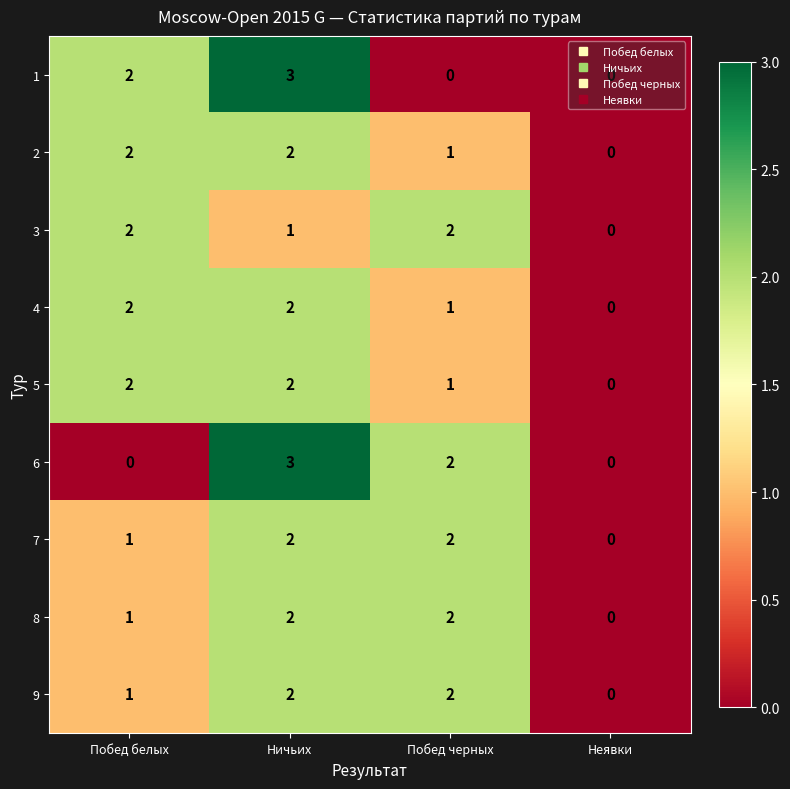

Is it true that 8 equals 0 at Неявки?

True